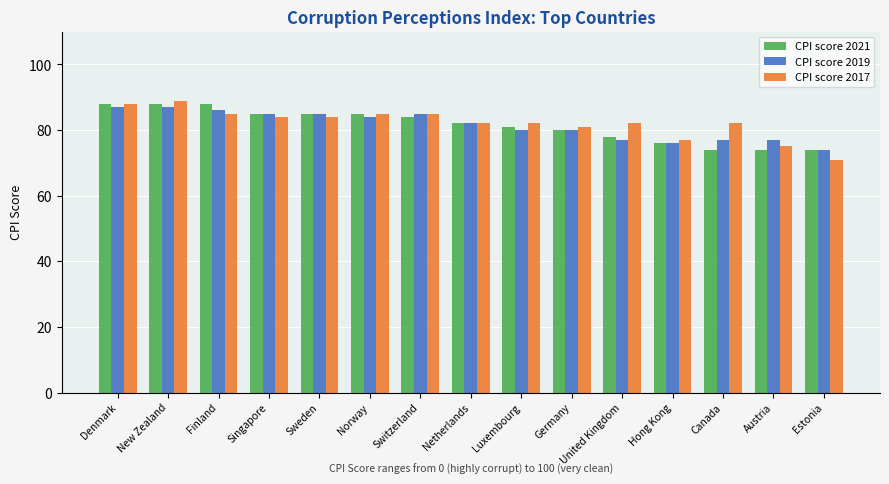

What position from the left is Austria?

14